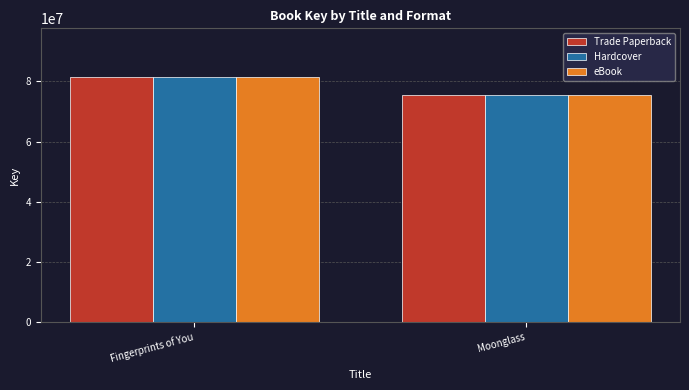

Reading left to right, transcribe all the data shown in this chart.

Trade Paperback: Fingerprints of You=81359809	Moonglass=75617608
Hardcover: Fingerprints of You=81359809	Moonglass=75617608
eBook: Fingerprints of You=81359809	Moonglass=75617608